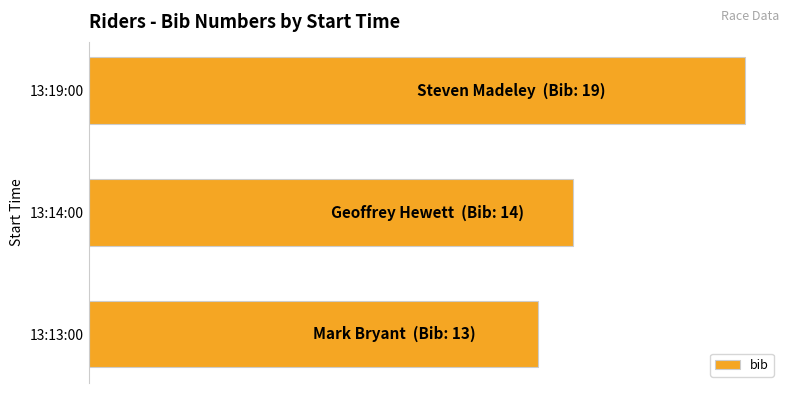

List the labels in order of value, smallest first.

13:13:00, 13:14:00, 13:19:00